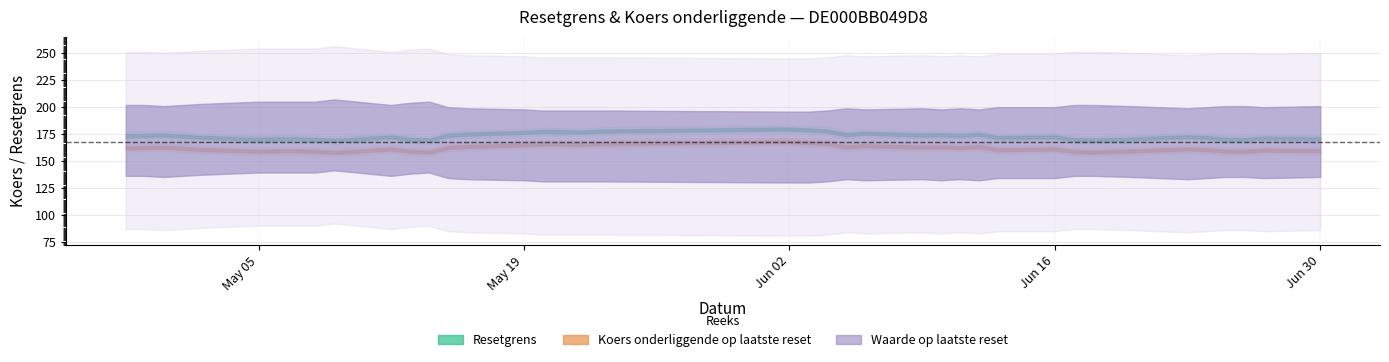

The value of Waarde op laatste reset at 2025-06-03 is 0.0. True or false?

False